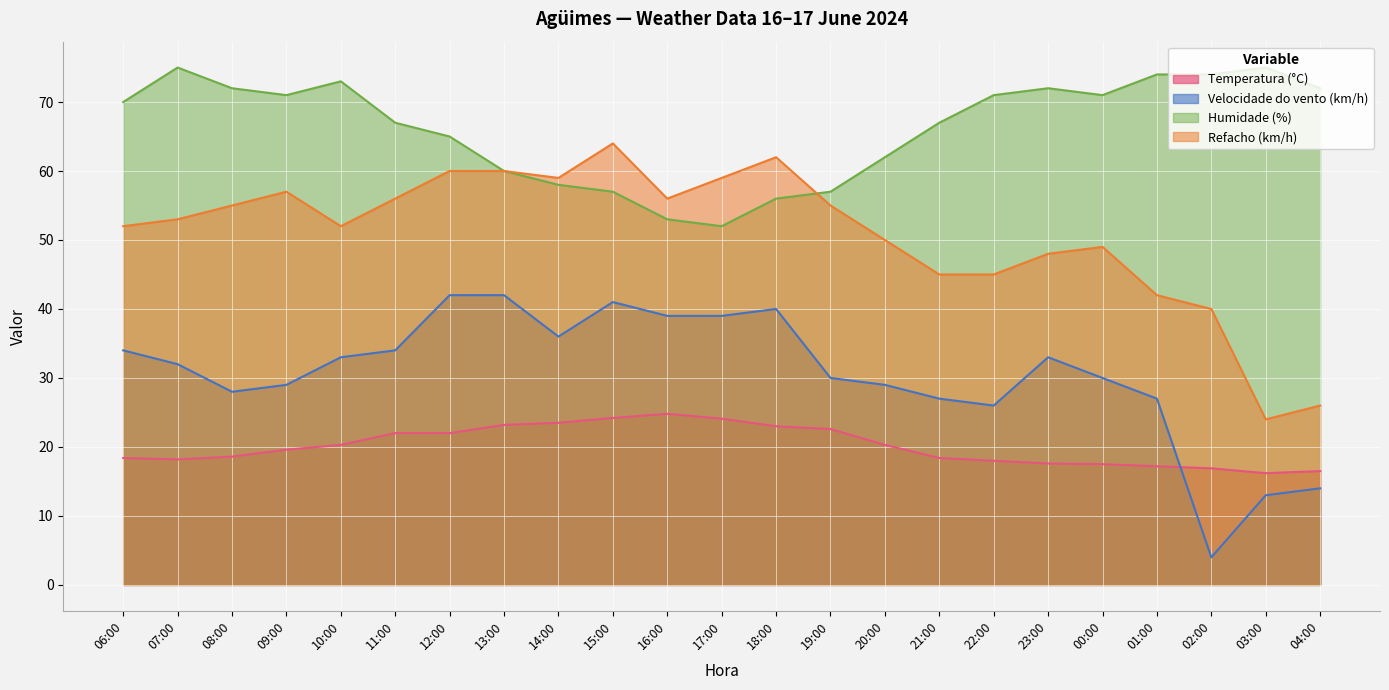

What is the total value across all series at 08:00?

173.6